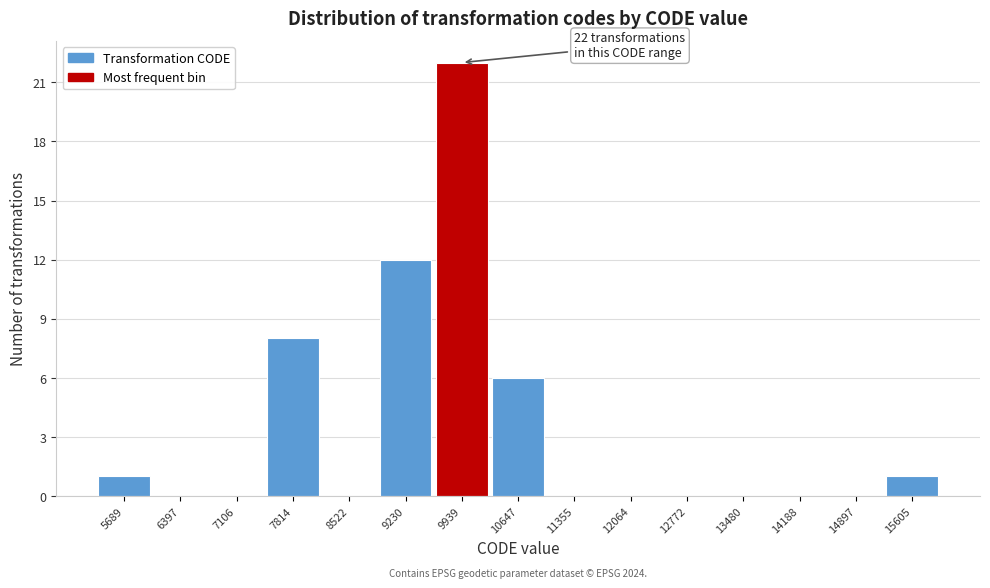

Which range on the x-axis has the tallest bar?

9600 to 10300